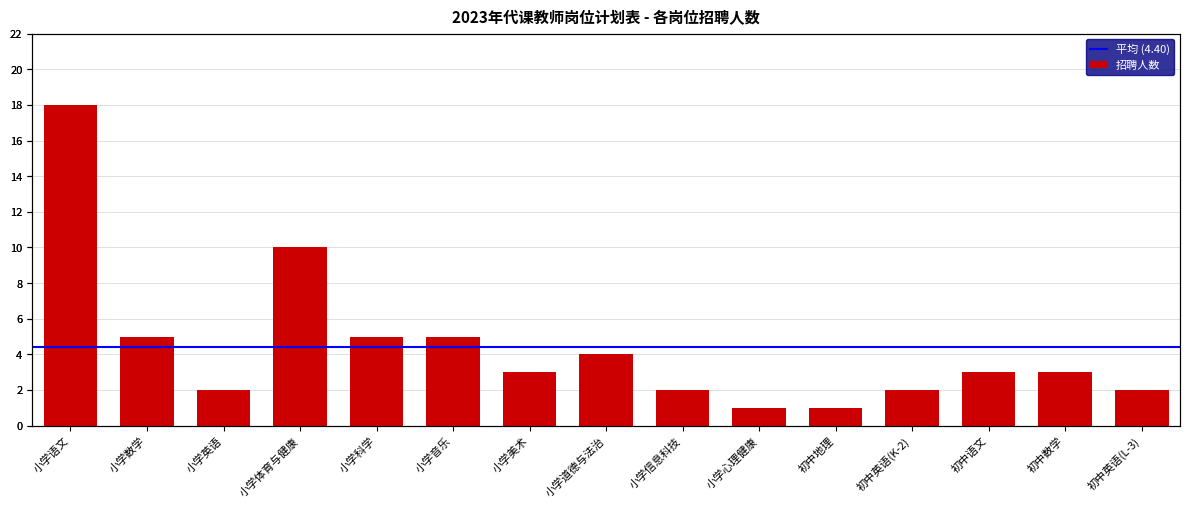

How many bars are there in total?

15